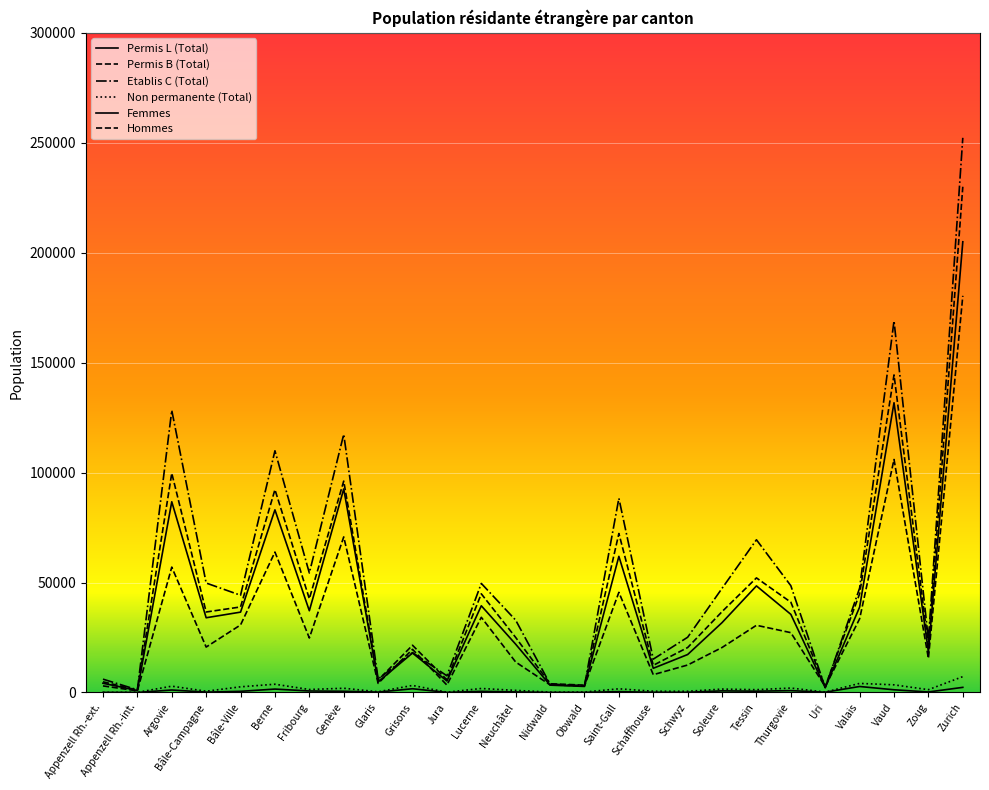

Is this an area chart (filled region under the line)?

No